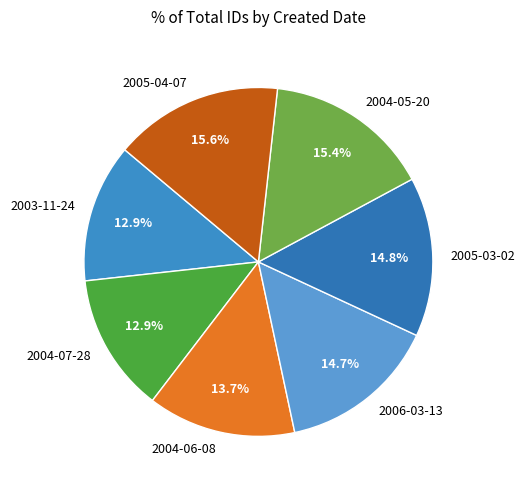

To the nearest percent, what percentage of the pie is 2004-06-08?

14%